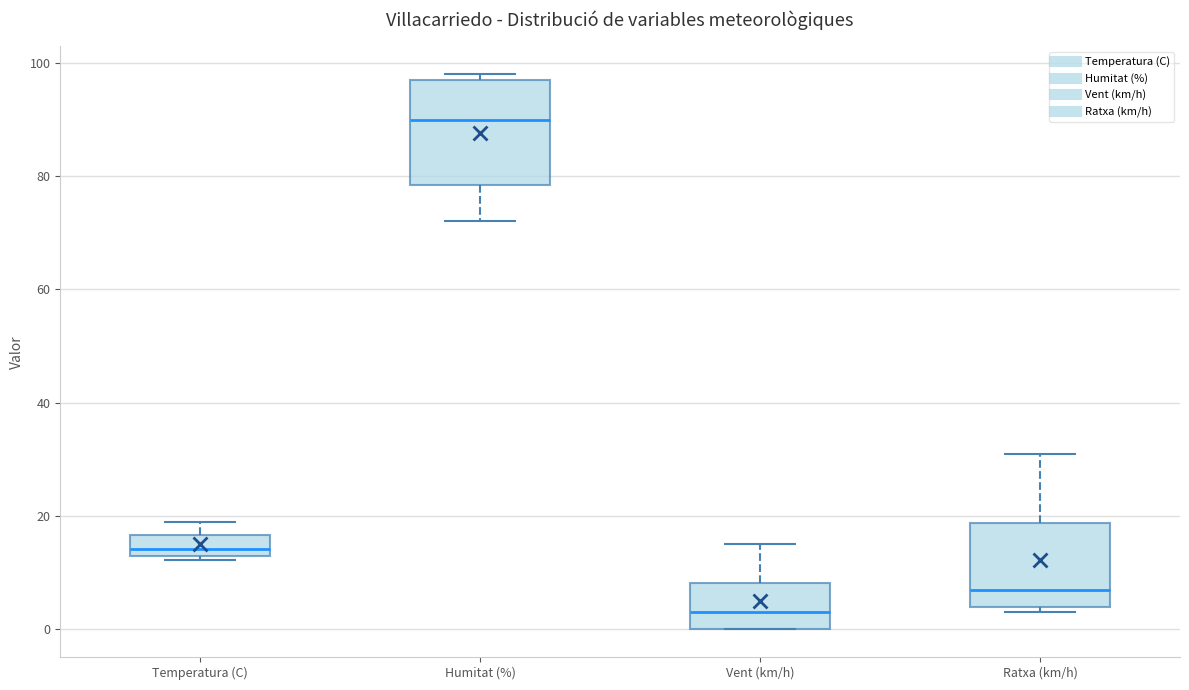

Reading left to right, read every box against the y-axis: the position of its median line, the range the box covers, and the ends of its whiskers. The values are not printed on the chart, so give them approximately, as read against the axis.

Temperatura (C): median 14, box 12 to 16, whiskers 12 to 18
Humitat (%): median 90, box 78 to 98, whiskers 72 to 98 (just above the box's upper edge)
Vent (km/h): median 4, box 0 to 8, whiskers 0 to 16
Ratxa (km/h): median 8, box 4 to 18, whiskers 4 (just below the box's lower edge) to 32